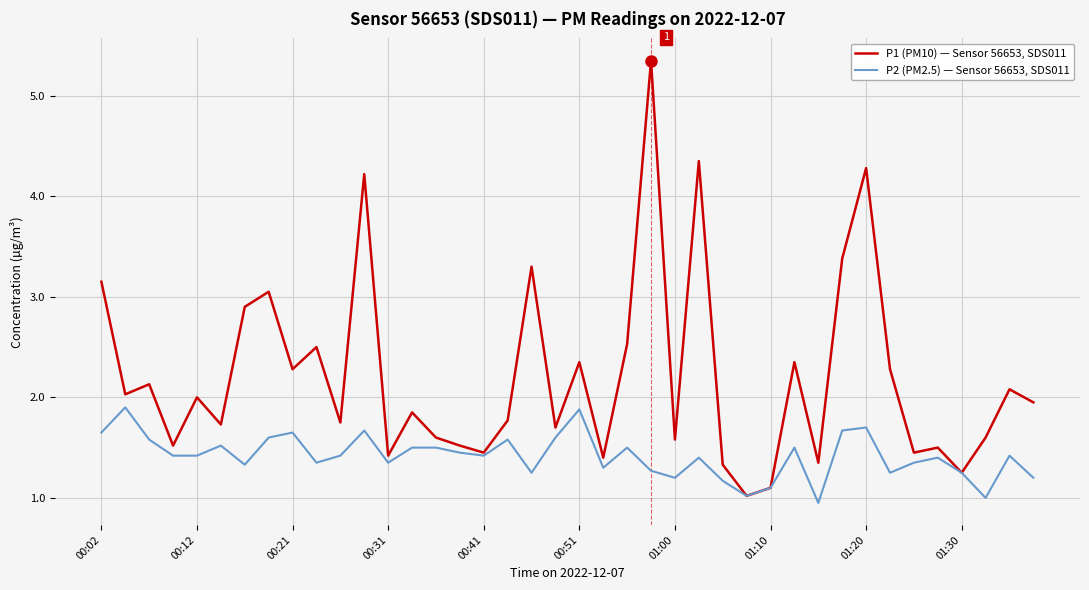

List the series in order of their overall mean, lowest first.

P2 (PM2.5) — Sensor 56653, SDS011, P1 (PM10) — Sensor 56653, SDS011